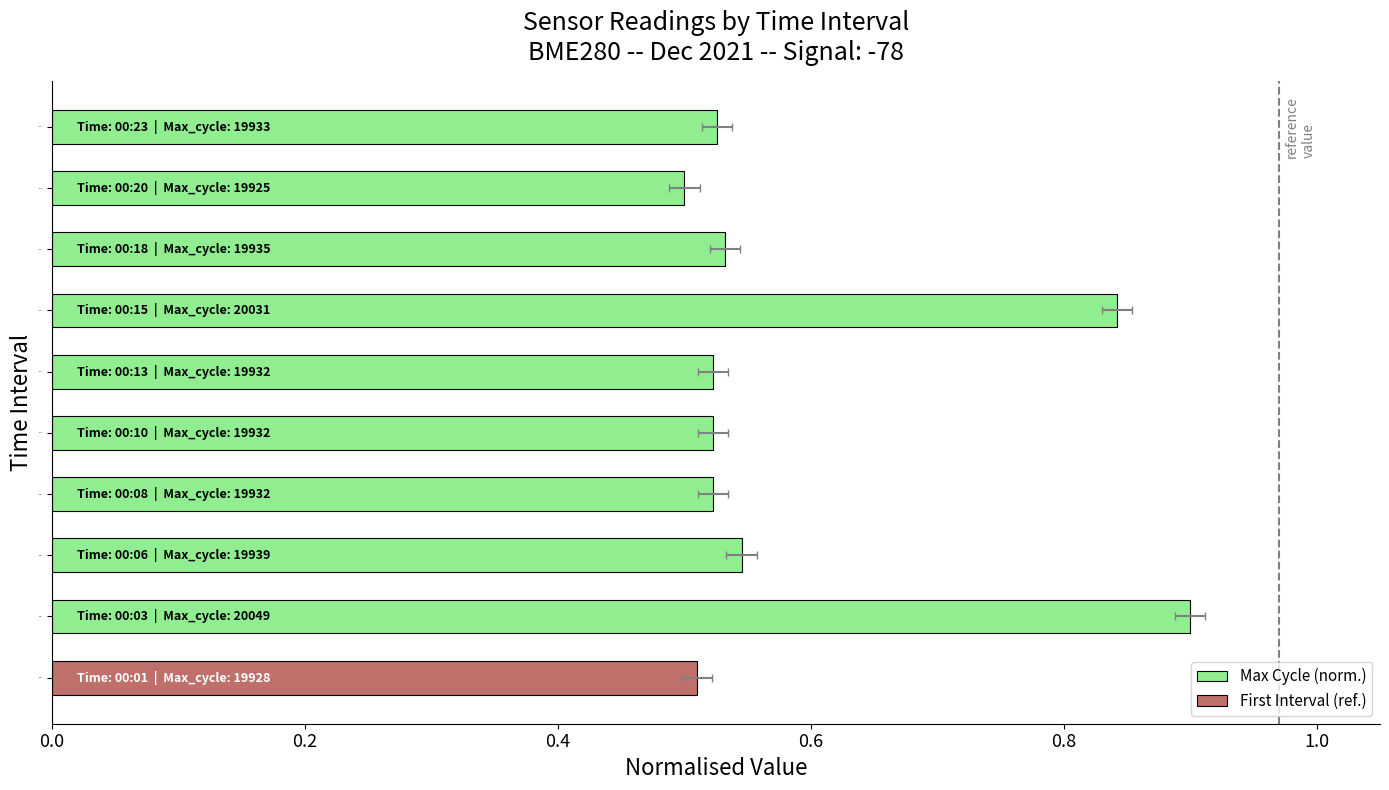

What is the value of the 9th bar from the left?

0.5